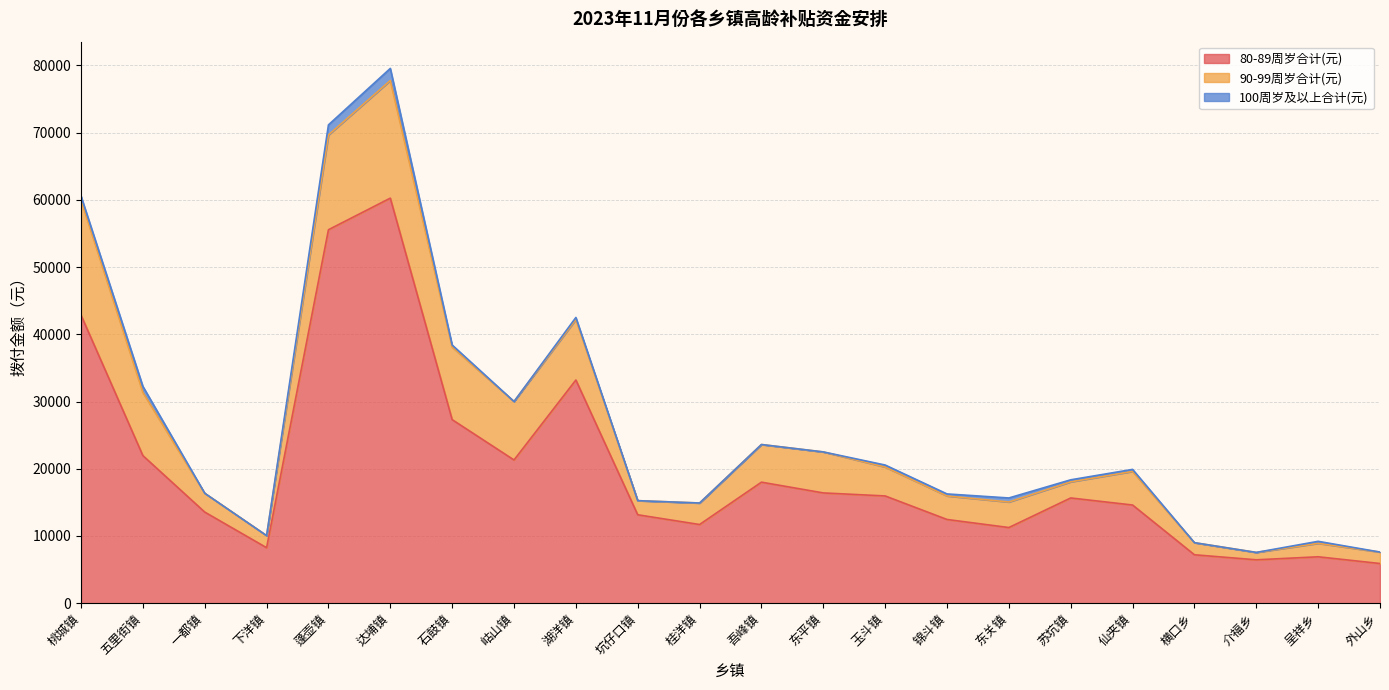

Is the value of 100周岁及以上合计(元) at 锦斗镇 greater than the value of 90-99周岁合计(元) at 坑仔口镇?

No